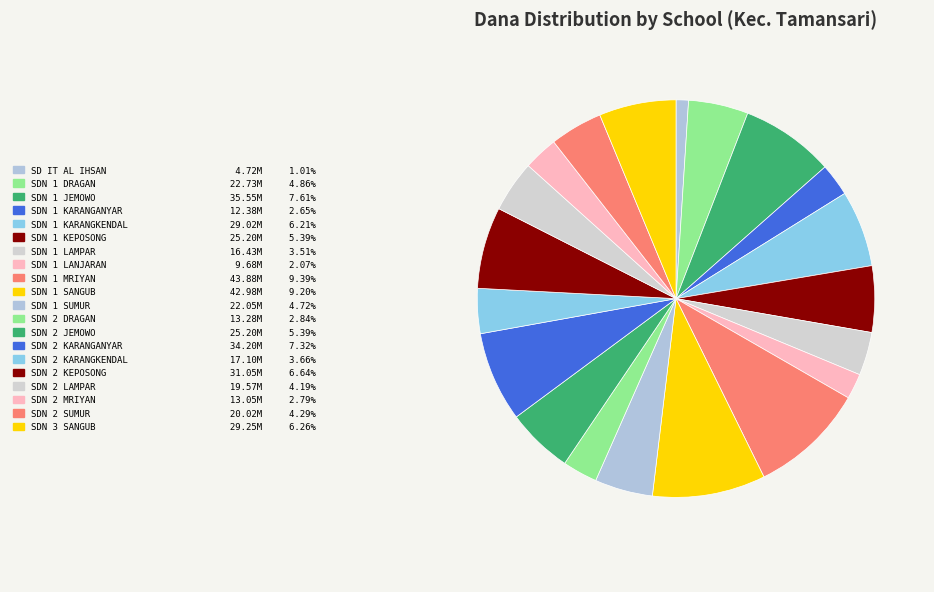

Is there any slice that represents more than half of the pie?

No